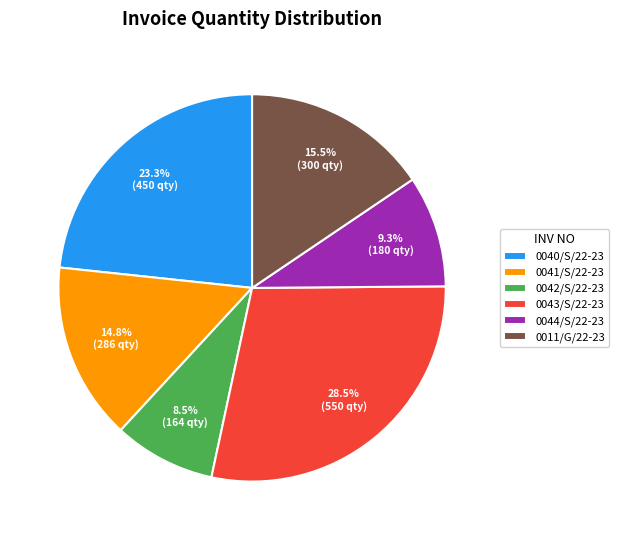

What is the ratio of the value at 0044/S/22-23 to the value at 0042/S/22-23?

1.1